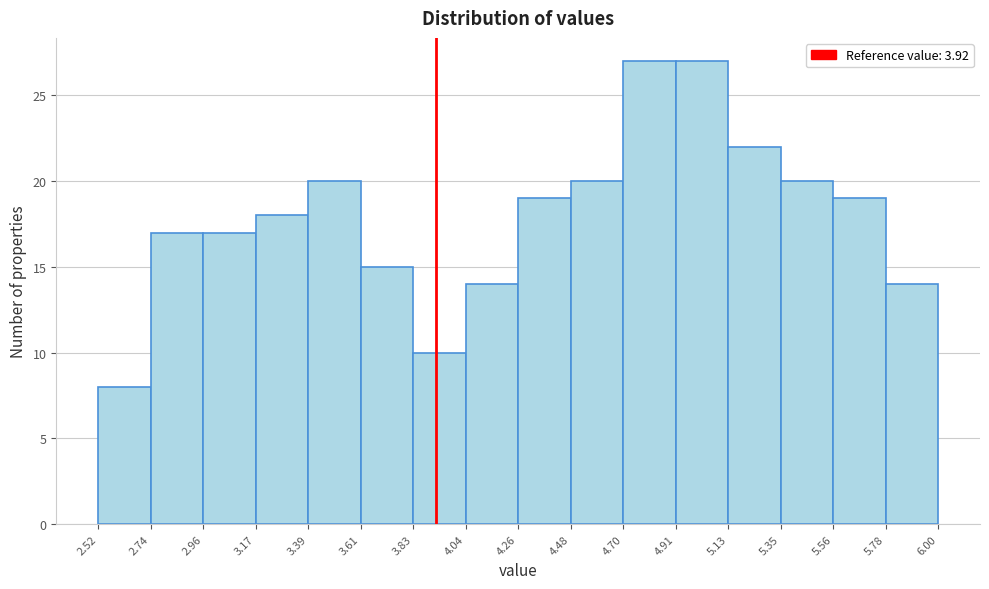

Reading left to right, list every bar in this chart as the range it spans on the x-axis followed by its height. The values are not printed on the chart, so give them approximately, as read against the axis.

2.52 to 2.74: 8
2.74 to 2.96: 17
2.96 to 3.17: 17
3.17 to 3.39: 18
3.39 to 3.61: 20
3.61 to 3.83: 15
3.83 to 4.04: 10
4.04 to 4.26: 14
4.26 to 4.48: 19
4.48 to 4.70: 20
4.70 to 4.91: 27
4.91 to 5.13: 27
5.13 to 5.35: 22
5.35 to 5.56: 20
5.56 to 5.78: 19
5.78 to 6.00: 14